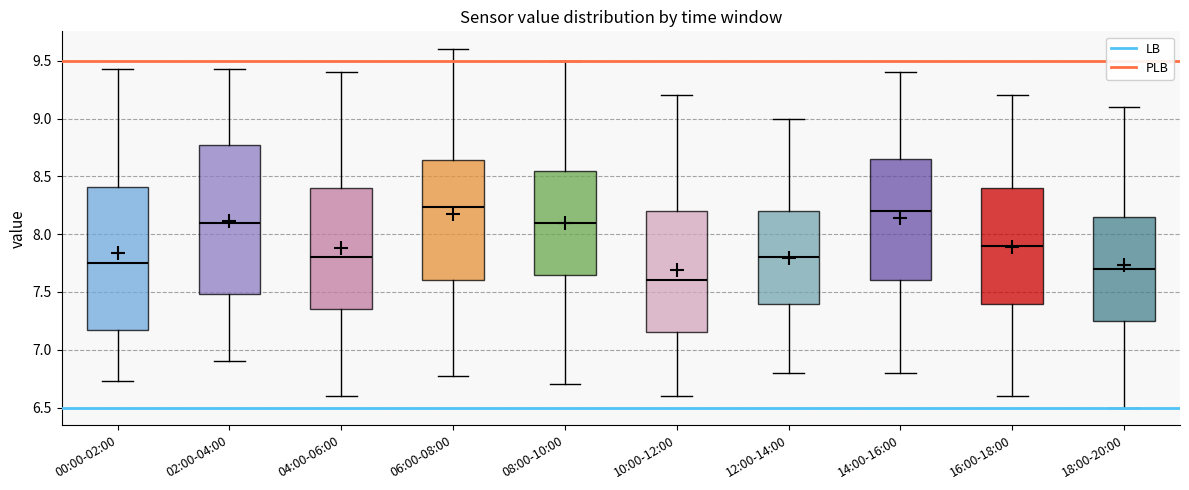

Reading left to right, read every box against the y-axis: the position of its median line, the range the box covers, and the ends of its whiskers. The values are not printed on the chart, so give them approximately, as read against the axis.

00:00-02:00: median 7.75, box 7.20 to 8.40, whiskers 6.75 to 9.45
02:00-04:00: median 8.10, box 7.50 to 8.75, whiskers 6.90 to 9.45
04:00-06:00: median 7.80, box 7.35 to 8.40, whiskers 6.60 to 9.40
06:00-08:00: median 8.25, box 7.60 to 8.65, whiskers 6.75 to 9.60
08:00-10:00: median 8.10, box 7.65 to 8.55, whiskers 6.70 to 9.50
10:00-12:00: median 7.60, box 7.15 to 8.20, whiskers 6.60 to 9.20
12:00-14:00: median 7.80, box 7.40 to 8.20, whiskers 6.80 to 9.00
14:00-16:00: median 8.20, box 7.60 to 8.65, whiskers 6.80 to 9.40
16:00-18:00: median 7.90, box 7.40 to 8.40, whiskers 6.60 to 9.20
18:00-20:00: median 7.70, box 7.25 to 8.15, whiskers 6.50 to 9.10